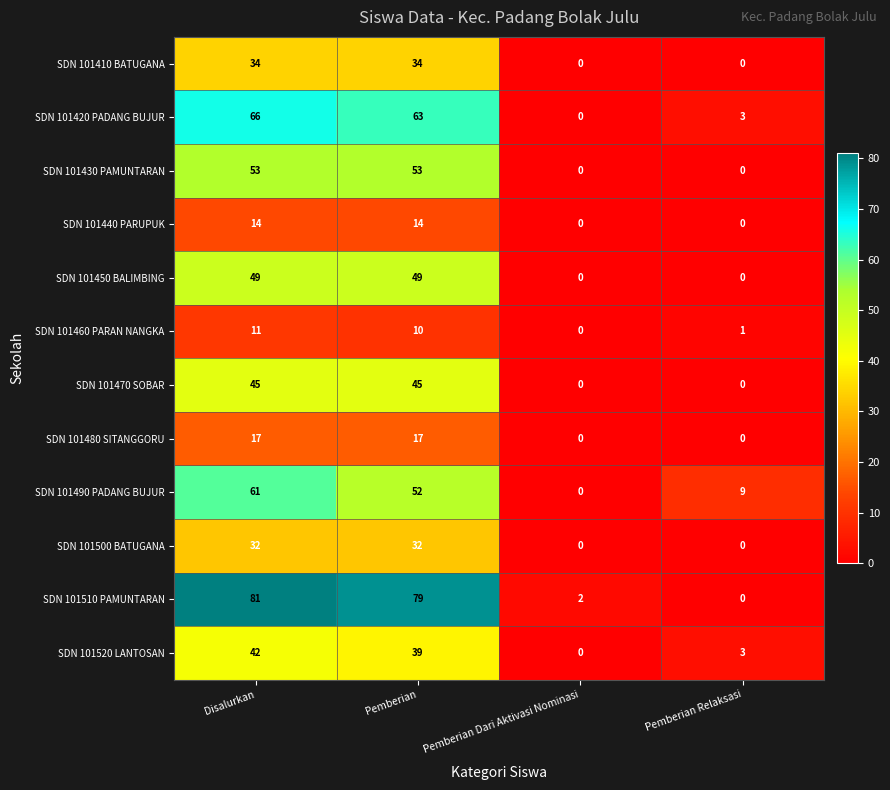

Rank the series by their maximum value, from highest to lowest.

SDN 101510 PAMUNTARAN, SDN 101420 PADANG BUJUR, SDN 101490 PADANG BUJUR, SDN 101430 PAMUNTARAN, SDN 101450 BALIMBING, SDN 101470 SOBAR, SDN 101520 LANTOSAN, SDN 101410 BATUGANA, SDN 101500 BATUGANA, SDN 101480 SITANGGORU, SDN 101440 PARUPUK, SDN 101460 PARAN NANGKA